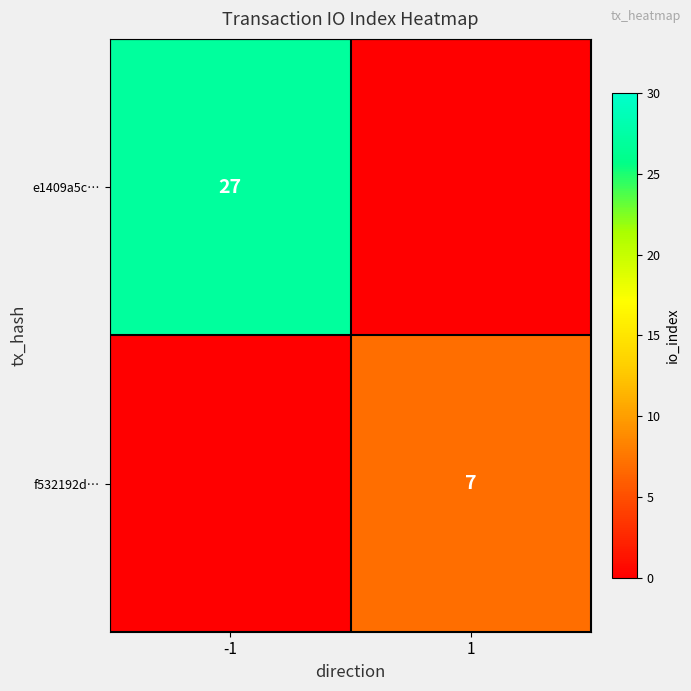

Which label corresponds to the largest value in the chart?

-1